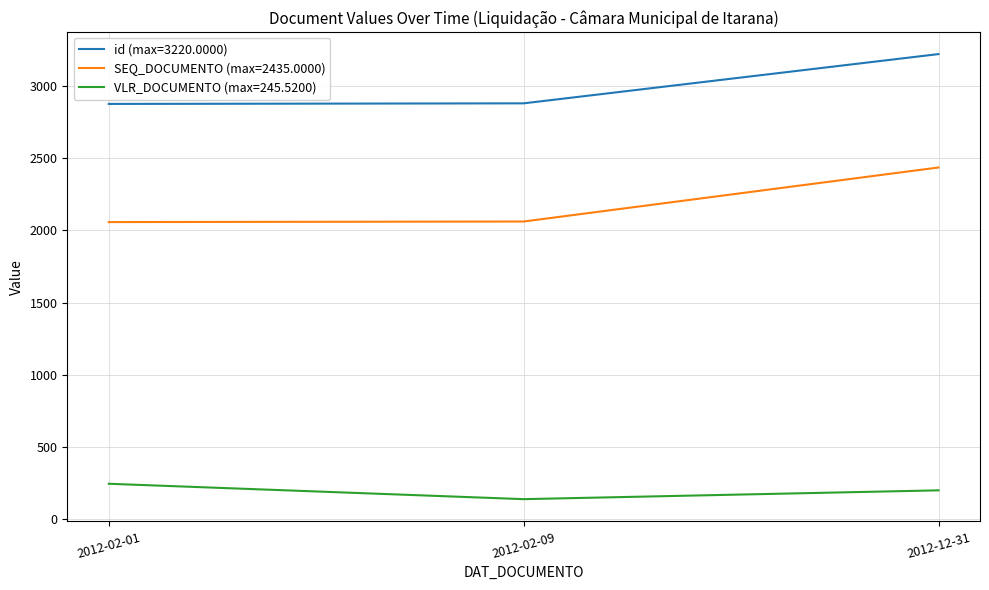

What is the difference between the highest and lowest values at 2012-02-01?

2629.5